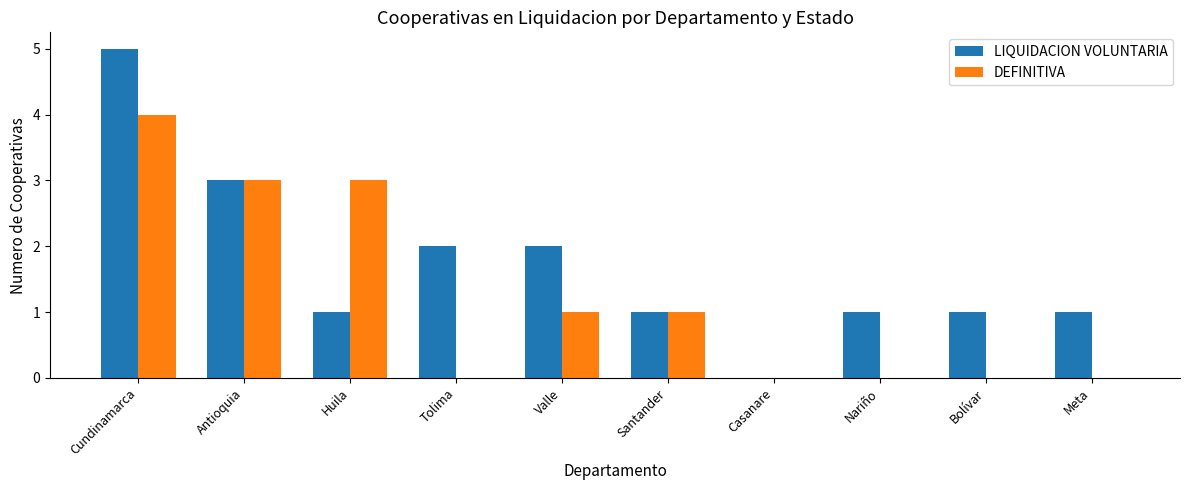

What is the sum of all DEFINITIVA values?

12